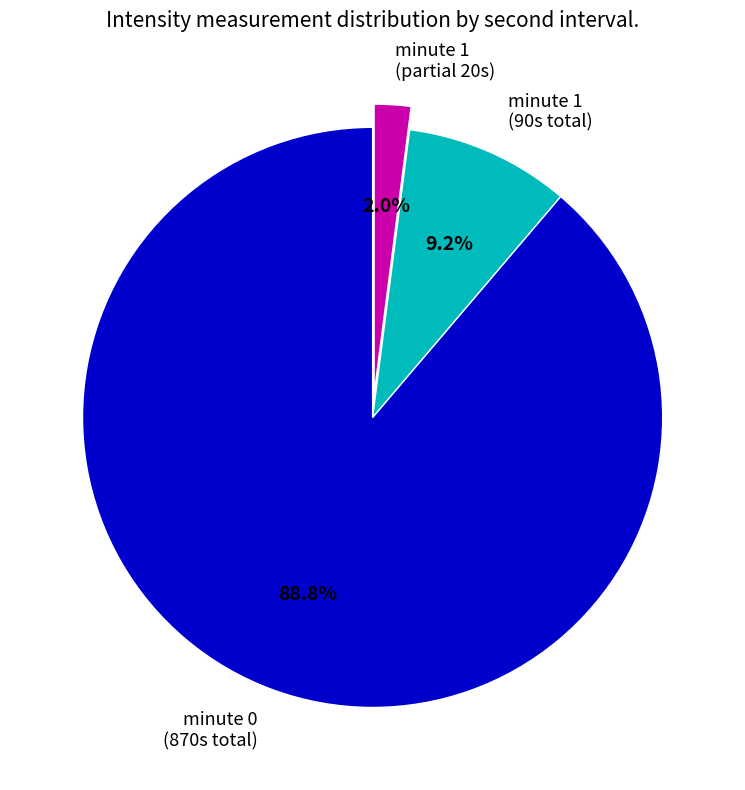

Does any single category account for the majority?

Yes